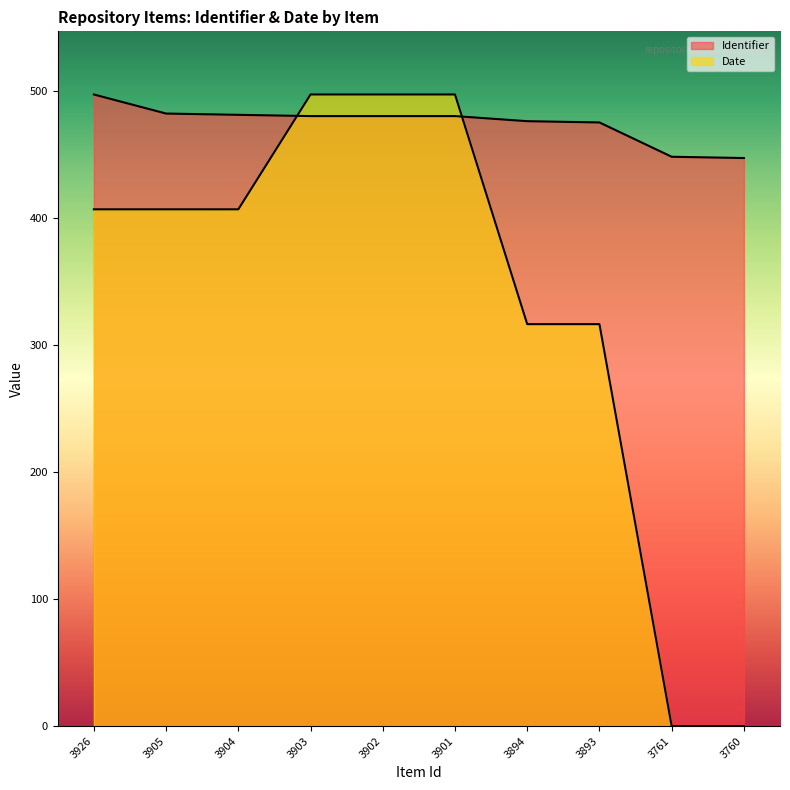

Rank the series at 3894 from lowest to highest value.

Date, Identifier